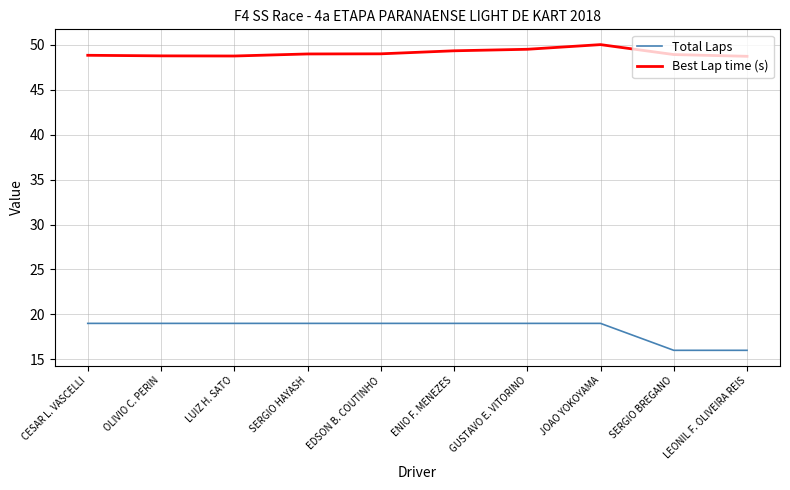

What is the highest value of the Total Laps series?

19.0